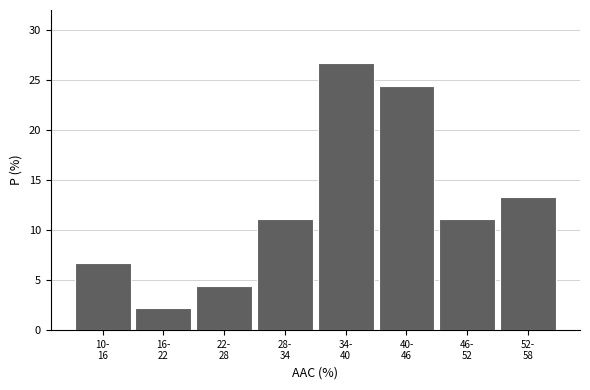

Reading left to right, transcribe all the data shown in this chart.

6.7	2.2	4.4	11.1	26.7	24.4	11.1	13.3